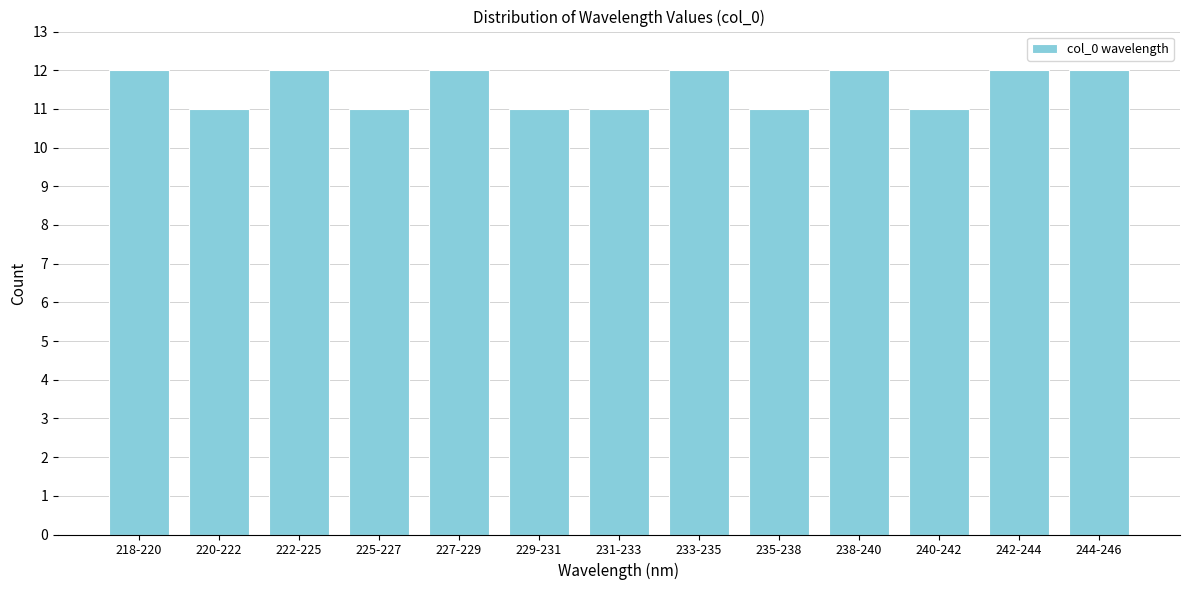

Reading left to right, extract all data points from this chart.

218-220=12	220-222=11	222-225=12	225-227=11	227-229=12	229-231=11	231-233=11	233-235=12	235-238=11	238-240=12	240-242=11	242-244=12	244-246=12